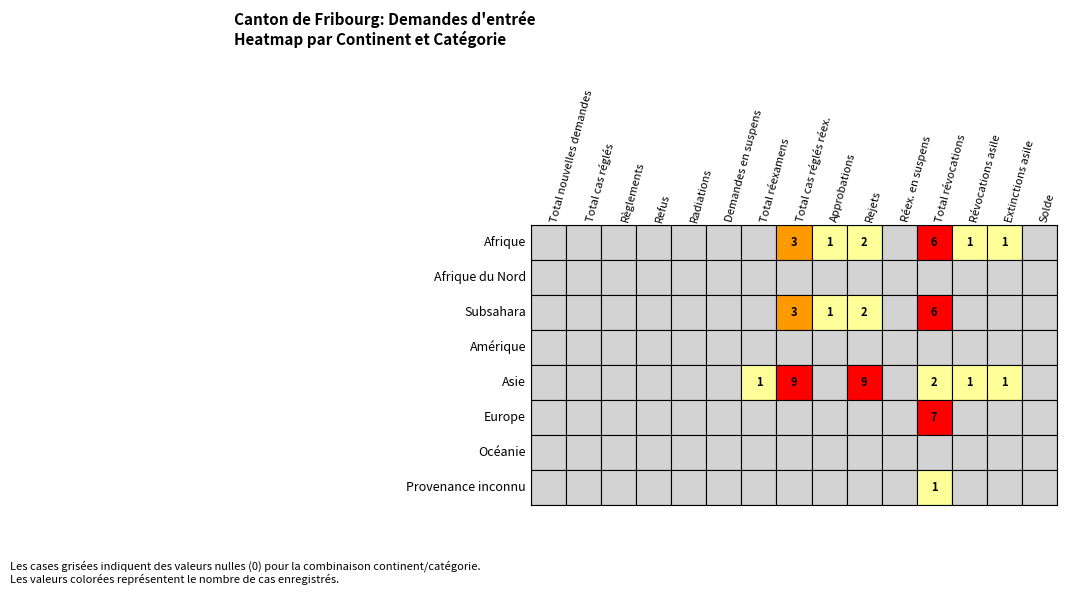

Rank the series at 2 from lowest to highest value.

Afrique, Afrique du Nord, Subsahara, Amérique, Asie, Europe, Océanie, Provenance inconnu